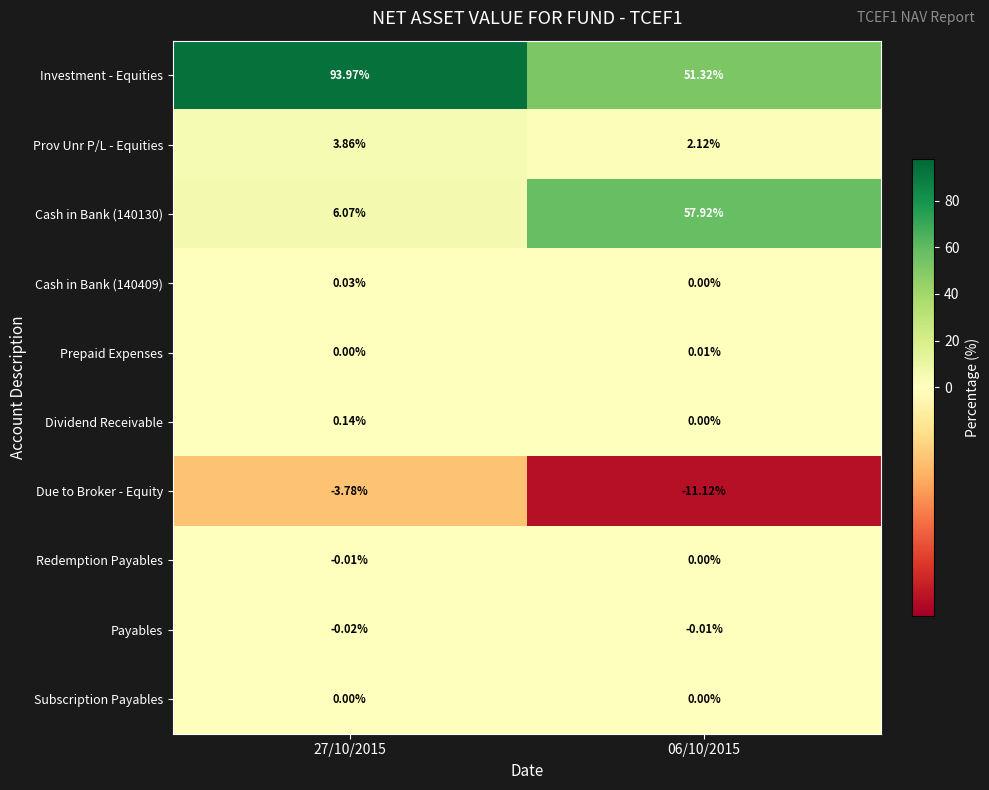

Is the value of Investment - Equities at 27/10/2015 greater than the value of Subscription Payables at 06/10/2015?

Yes